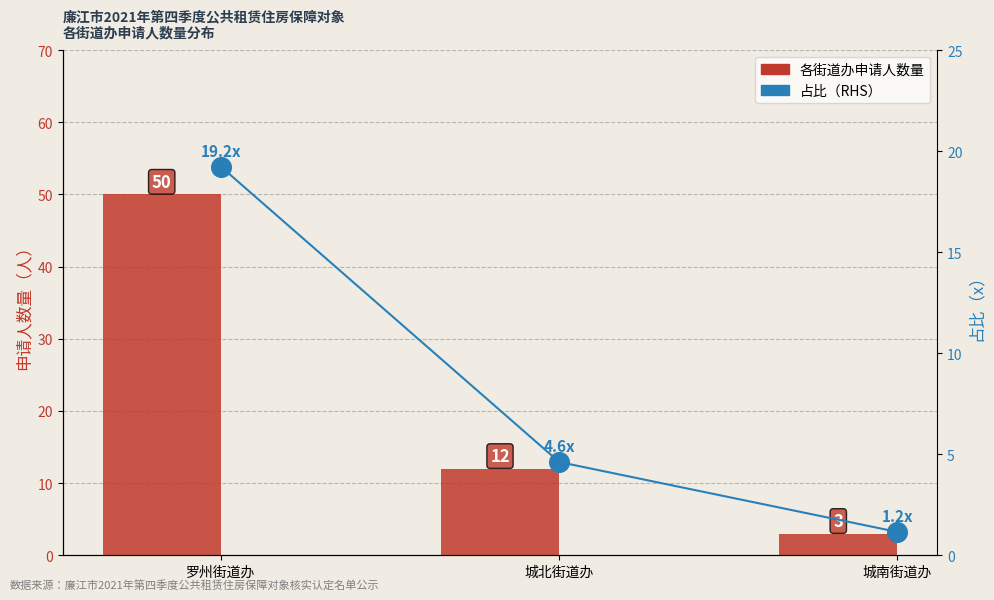

Which series reaches the minimum Y coordinate?

占比（x）